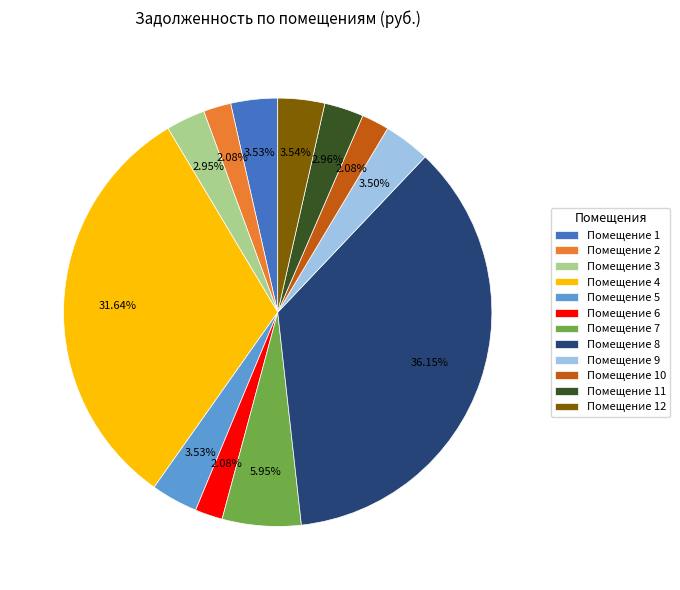

Is there any slice that represents more than half of the pie?

No